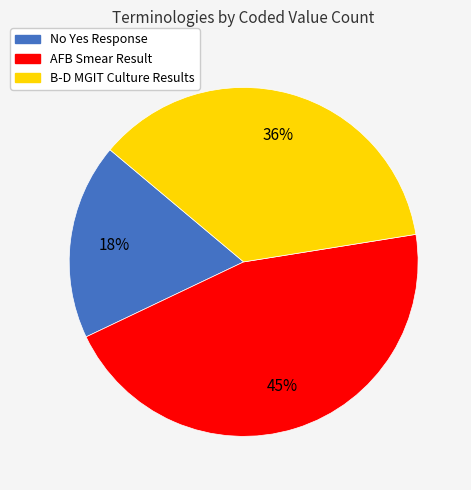

Rank the categories by value from lowest to highest.

No Yes Response, B-D MGIT Culture Results, AFB Smear Result